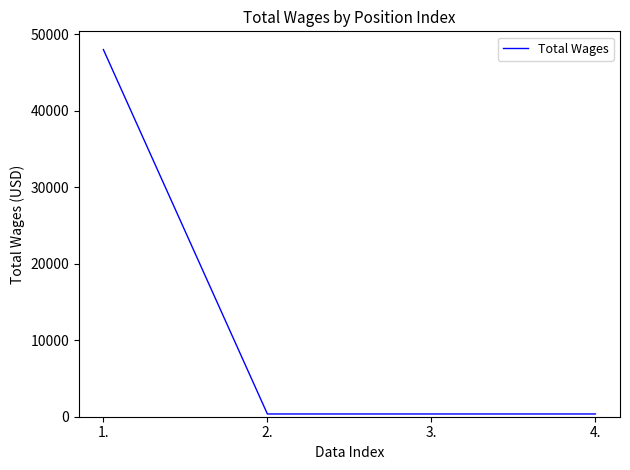

What is the difference between the maximum and minimum values?

47640